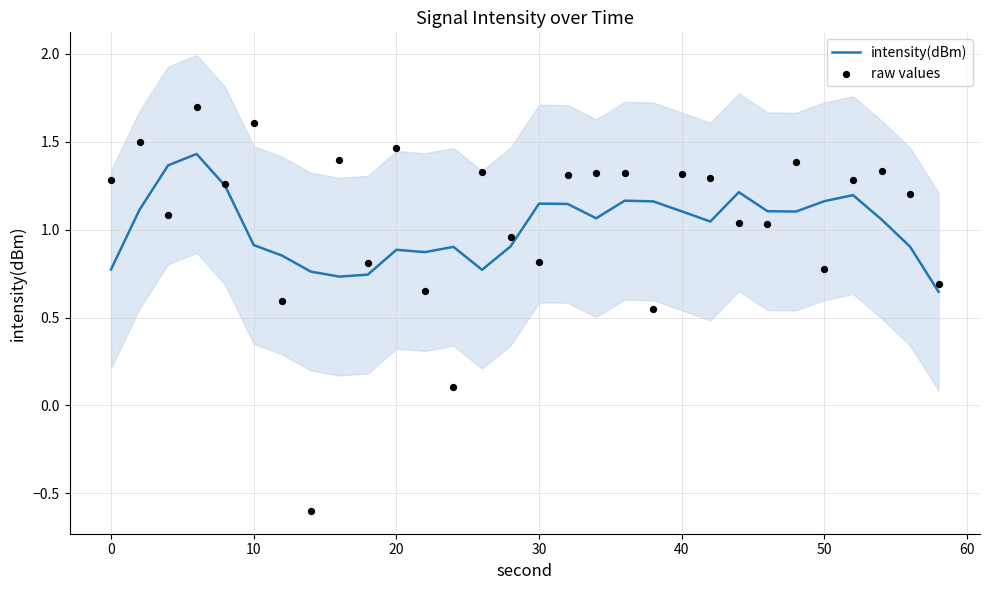

The intensity(dBm) series shows 1.3 at 0. True or false?

False